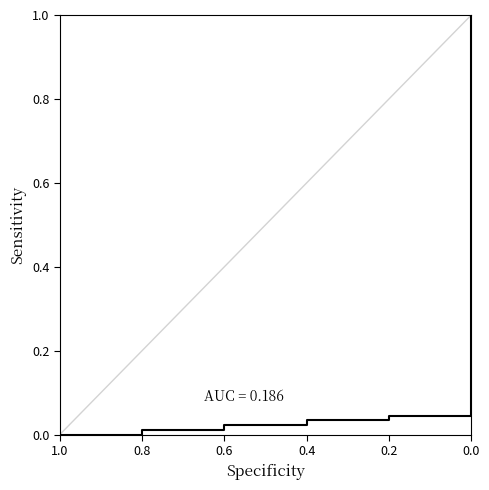

Reading left to right, transcribe all the data shown in this chart.

0.0	0.0	0.0	0.0	0.0	1.0